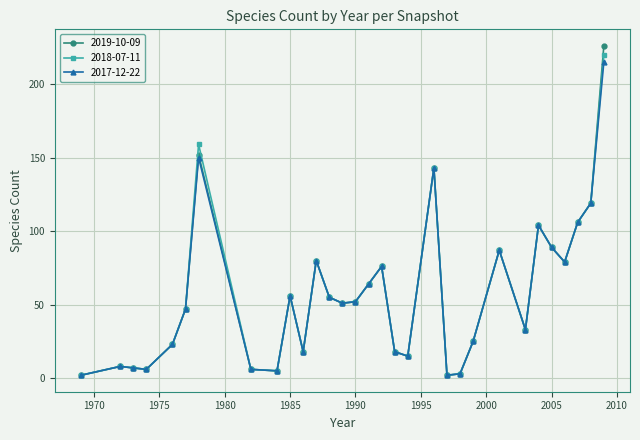

What is the greatest value displayed?

226